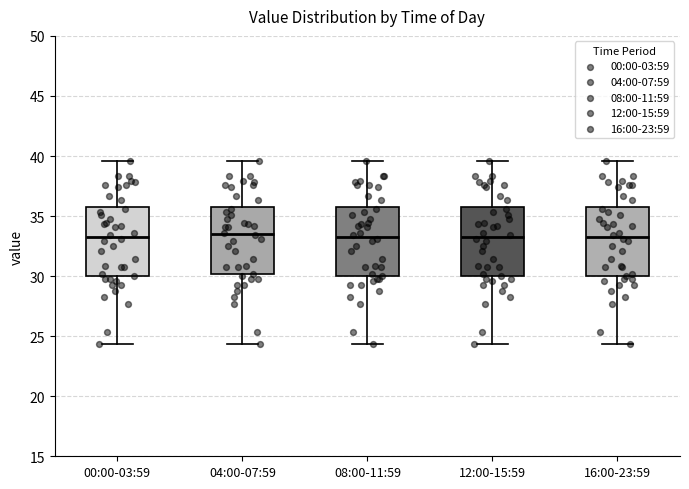

Reading left to right, transcribe this box plot: for each box, give where its median line is, the range the box spans, and where its two whiskers end, as read against the y-axis. The values are not printed on the chart, so give them approximately, as read against the axis.

00:00-03:59: median 33.5, box 30.0 to 36.0, whiskers 24.5 to 39.5
04:00-07:59: median 33.5, box 30.0 to 36.0, whiskers 24.5 to 39.5
08:00-11:59: median 33.5, box 30.0 to 36.0, whiskers 24.5 to 39.5
12:00-15:59: median 33.5, box 30.0 to 36.0, whiskers 24.5 to 39.5
16:00-23:59: median 33.5, box 30.0 to 36.0, whiskers 24.5 to 39.5